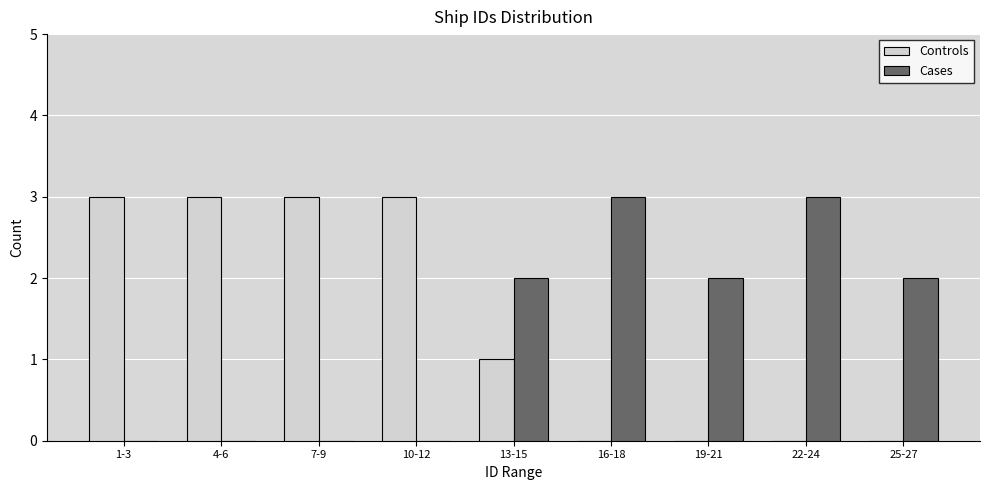

Reading left to right, what are all the values shown in this chart?

Controls: 1-3=3	4-6=3	7-9=3	10-12=3	13-15=1	16-18=0	19-21=0	22-24=0	25-27=0
Cases: 1-3=0	4-6=0	7-9=0	10-12=0	13-15=2	16-18=3	19-21=2	22-24=3	25-27=2